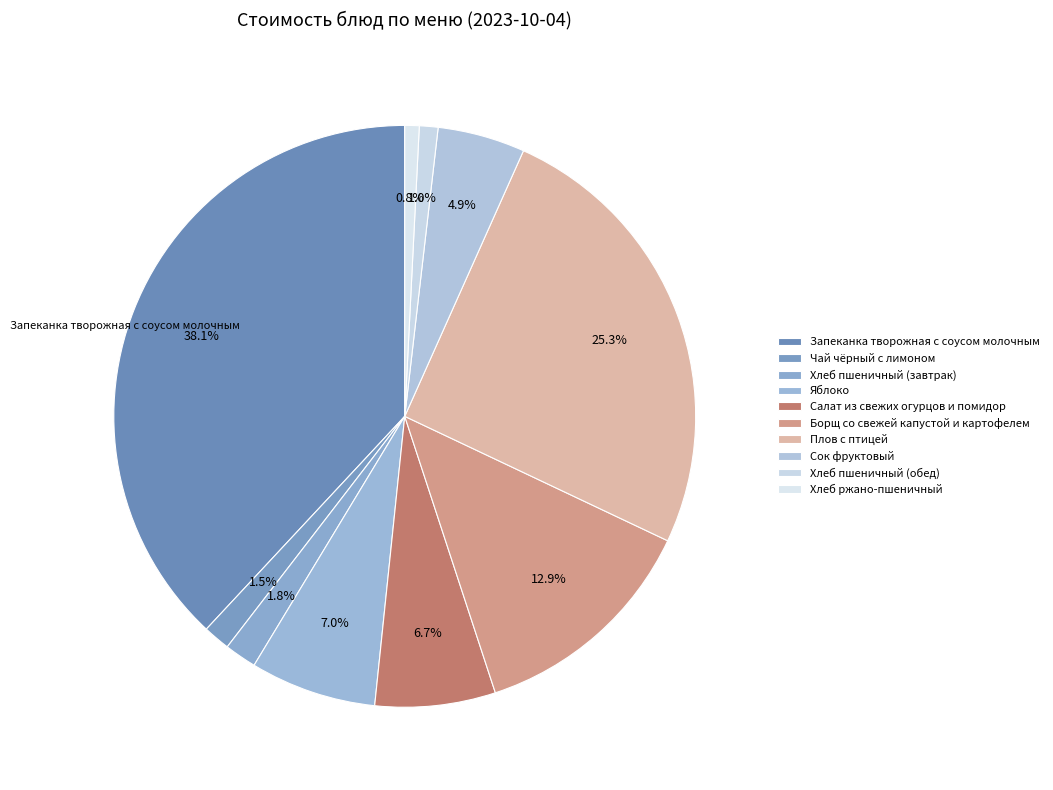

What is the change in value from Яблоко to Борщ со свежей капустой и картофелем?

+10.9